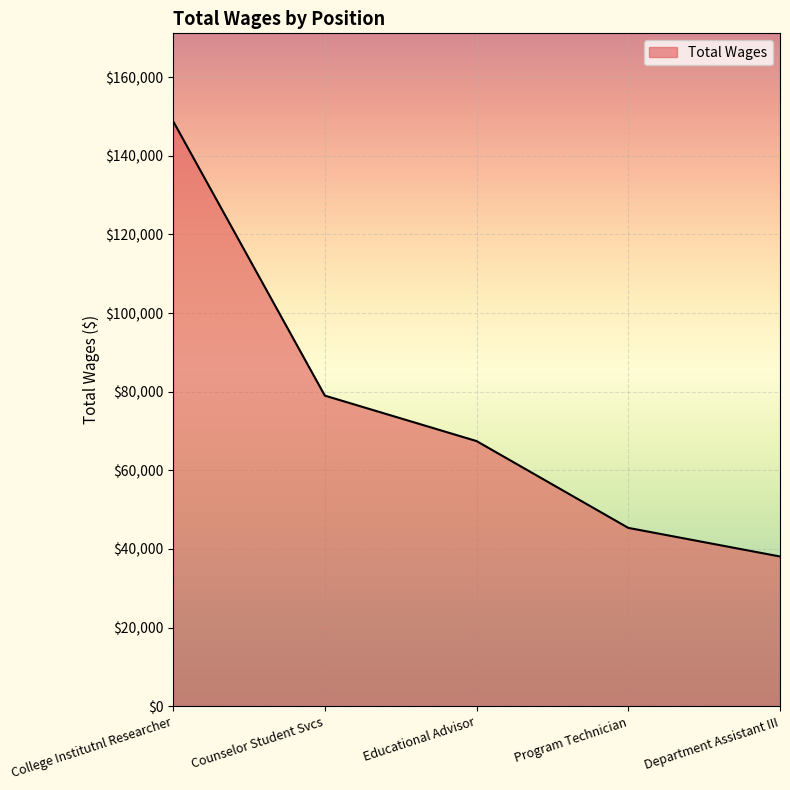

What is the change in value from Counselor Student Svcs to Program Technician?

-33644